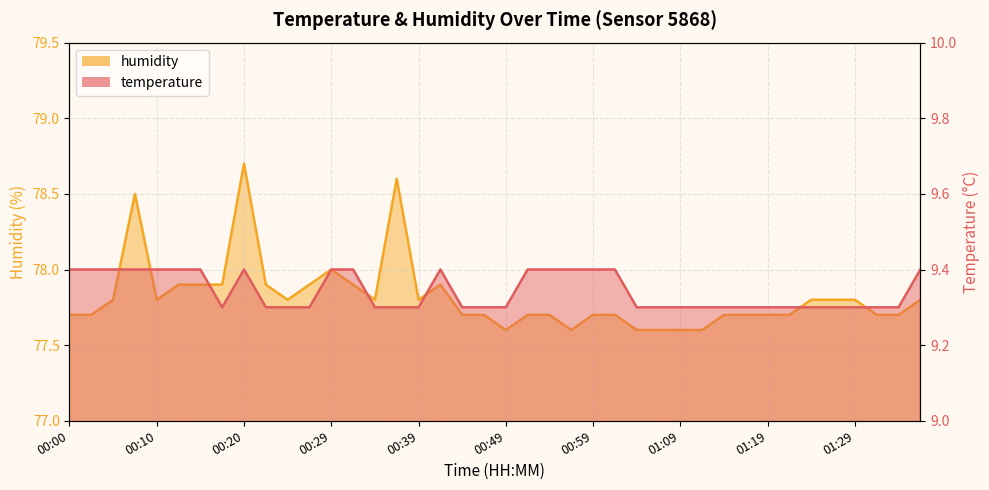

What is the sum of the humidity values at 00:51 and 00:17?

155.6